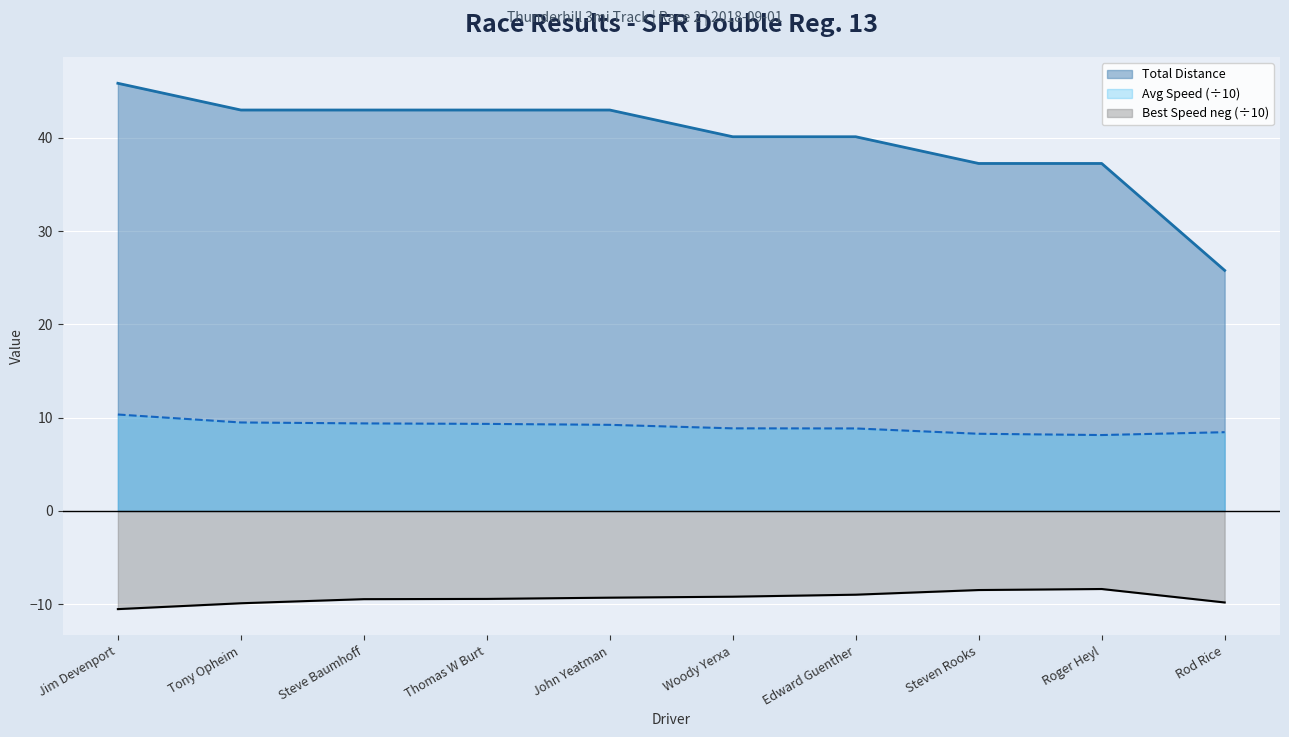

What is the label of the 6th point from the left?

Woody Yerxa